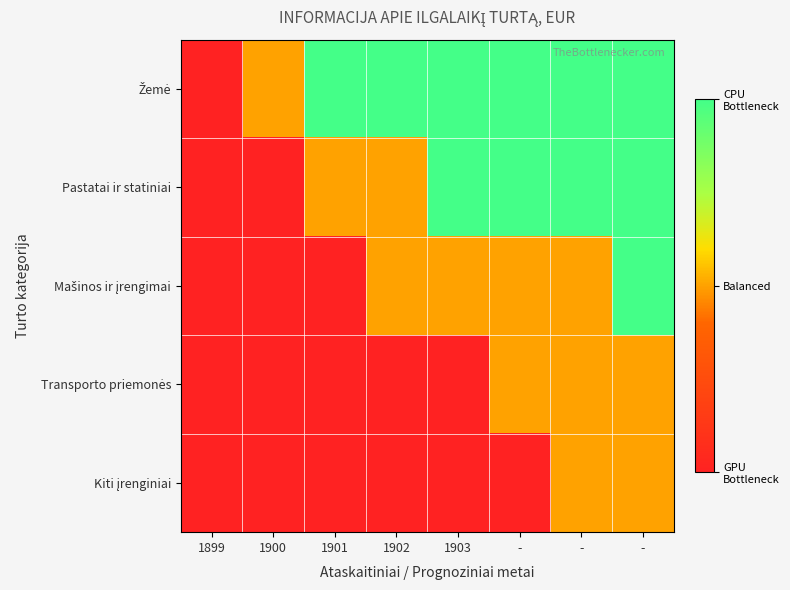

Between 1900 and -, which is larger?

-